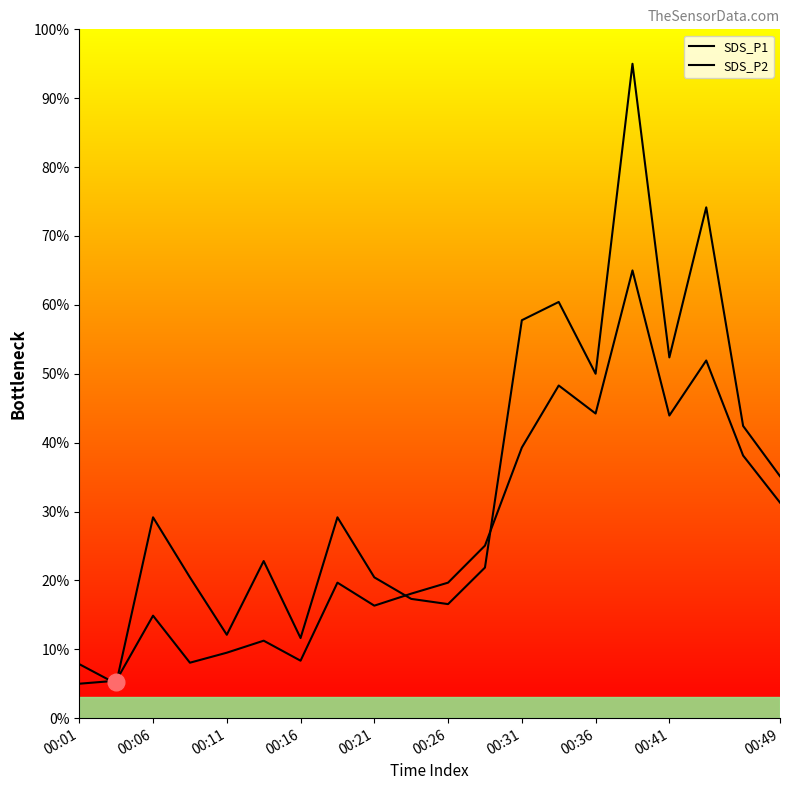

Rank the series by their average value, from lowest to highest.

SDS_P2, SDS_P1